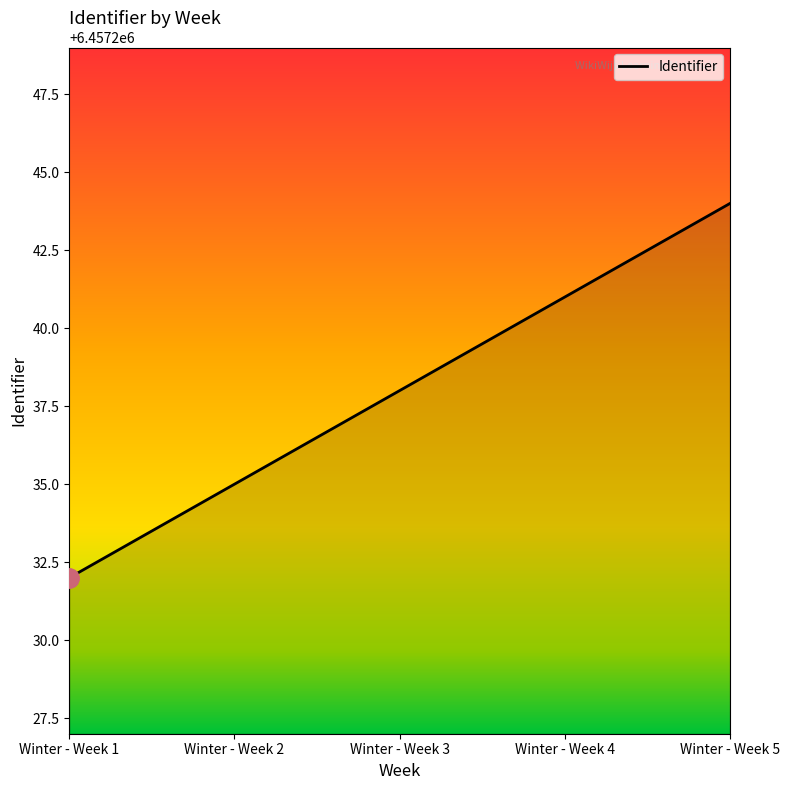

Which category has the highest value across all series?

Winter - Week 5